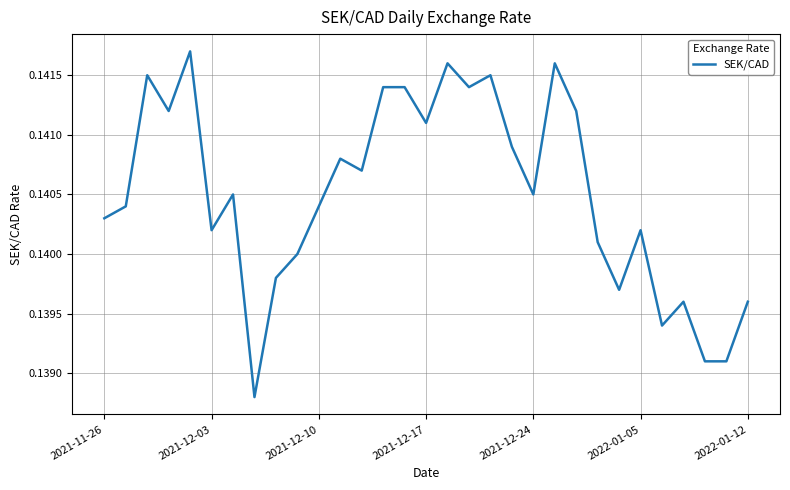

What is the sum of all values?

4.4